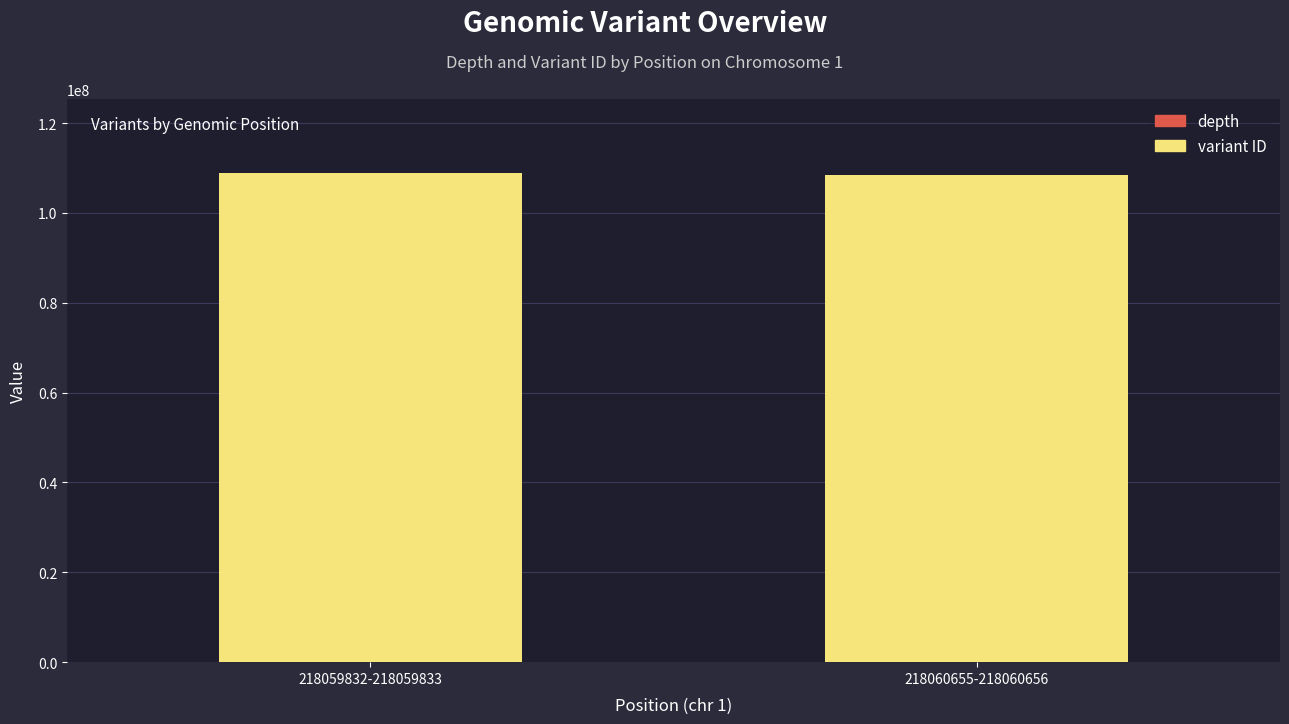

The value of variant ID at 218059832-218059833 is 108993306. True or false?

True